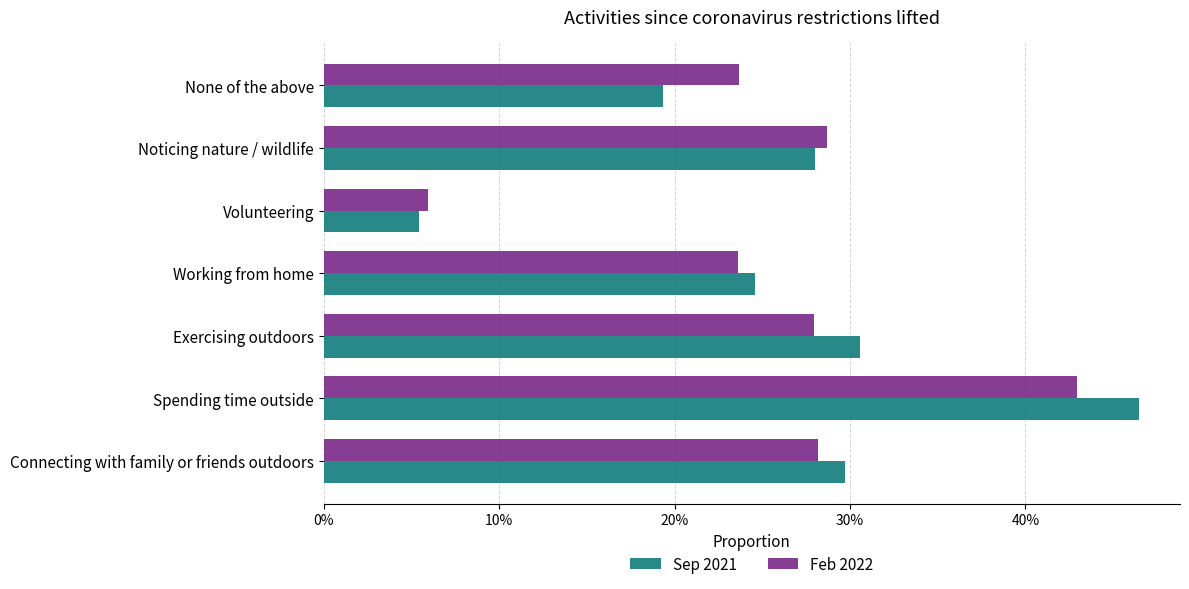

Which series has the largest total across all categories?

Sep 2021